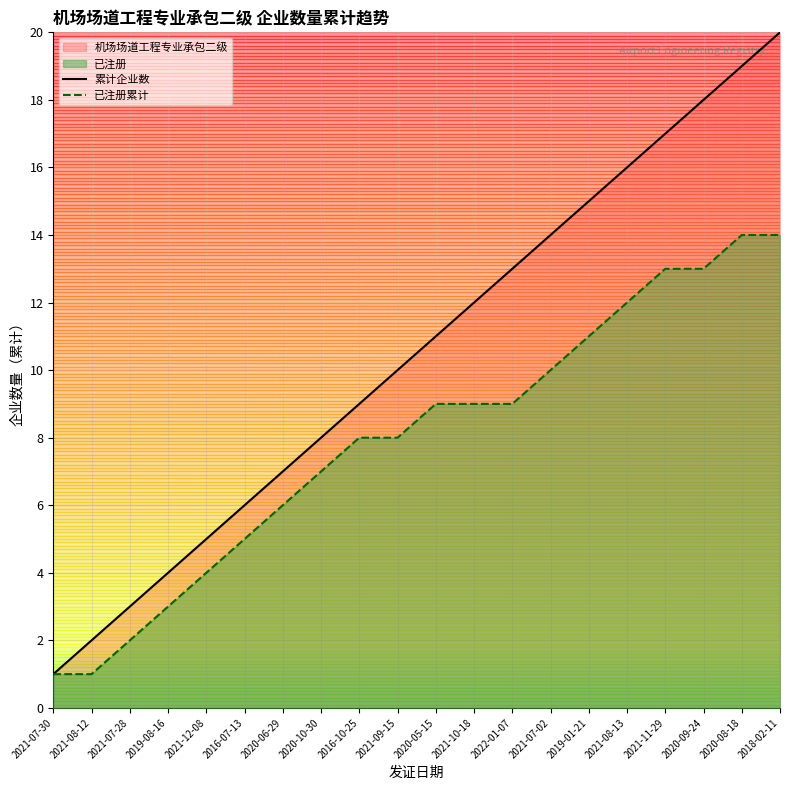

How many lines are shown in the chart?

2